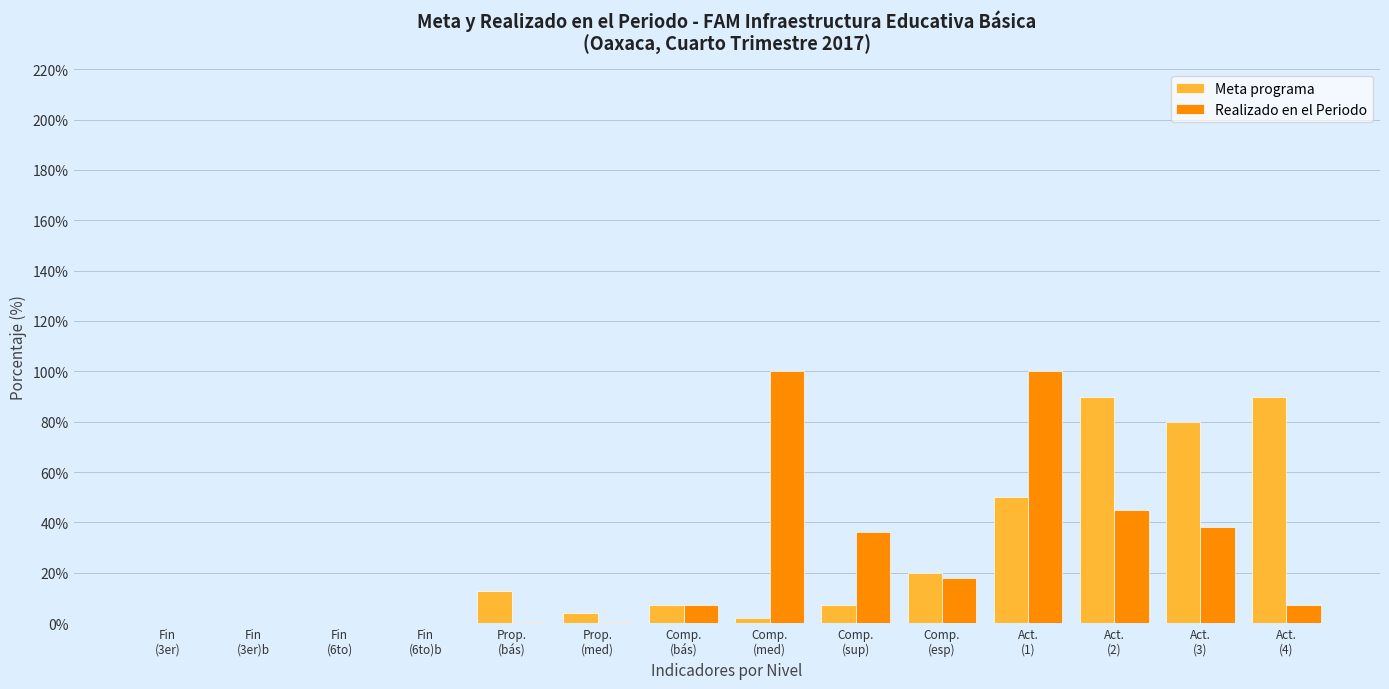

Is it true that Realizado en el Periodo equals 0.0 at Fin
(6to)?

True